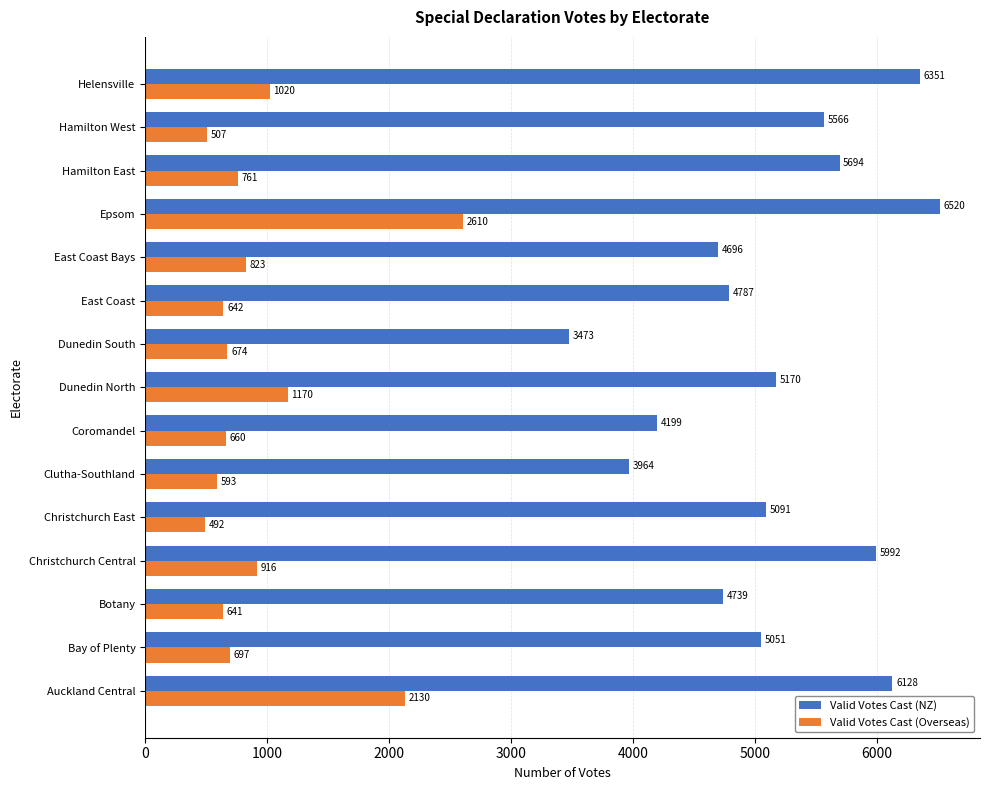

True or false: Valid Votes Cast (Overseas) has a value of 1441 at Christchurch Central.

False